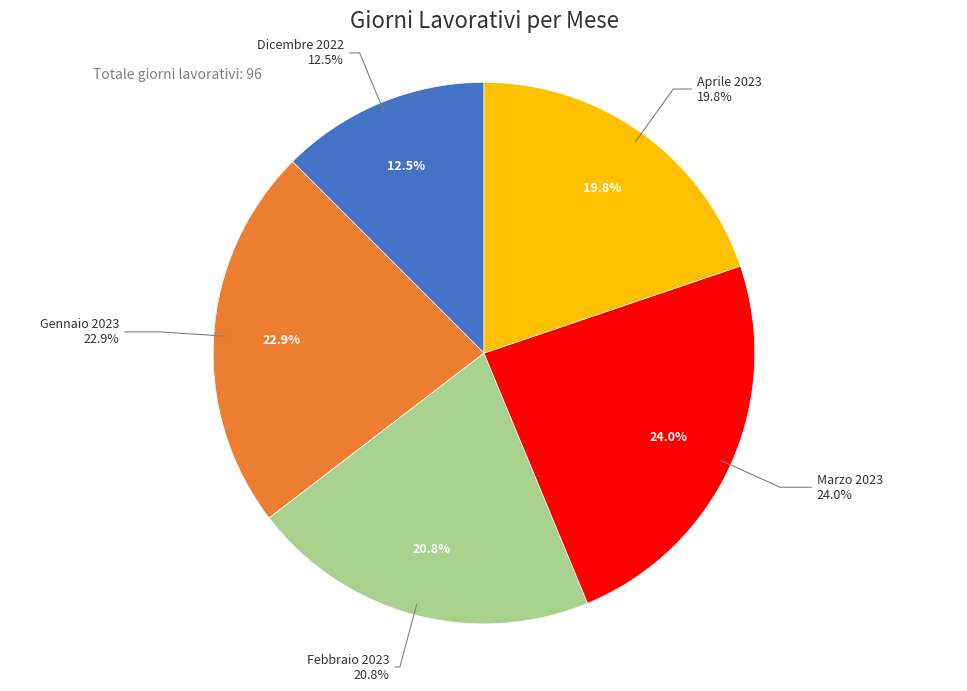

What is the total percentage of Gennaio 2023 and Dicembre 2022?

35.4%